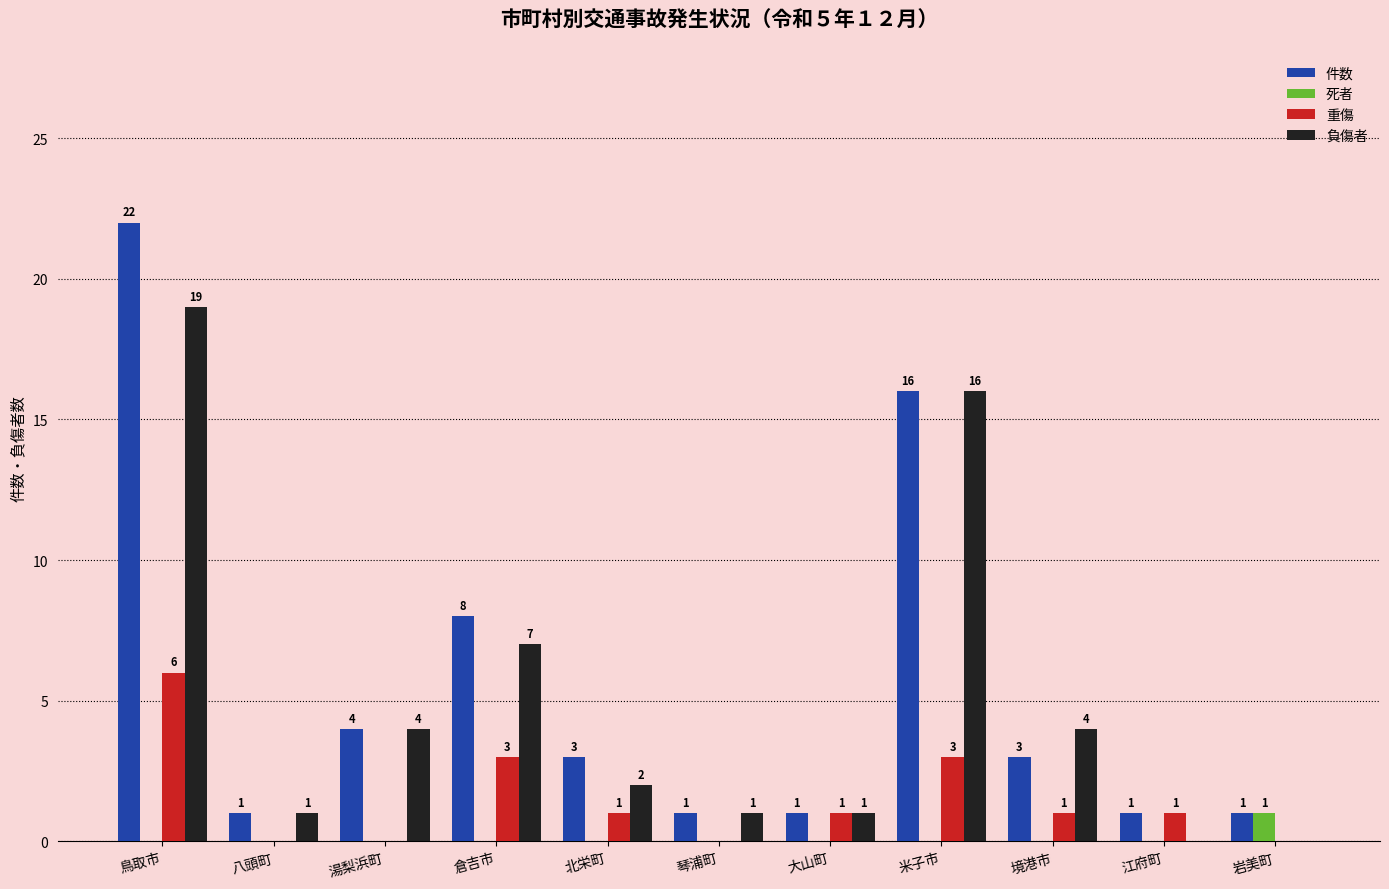

Reading right to left, what are all the values shown in this chart?

件数: 岩美町=1	江府町=1	境港市=3	米子市=16	大山町=1	琴浦町=1	北栄町=3	倉吉市=8	湯梨浜町=4	八頭町=1	鳥取市=22
死者: 岩美町=1	江府町=0	境港市=0	米子市=0	大山町=0	琴浦町=0	北栄町=0	倉吉市=0	湯梨浜町=0	八頭町=0	鳥取市=0
重傷: 岩美町=0	江府町=1	境港市=1	米子市=3	大山町=1	琴浦町=0	北栄町=1	倉吉市=3	湯梨浜町=0	八頭町=0	鳥取市=6
負傷者: 岩美町=0	江府町=0	境港市=4	米子市=16	大山町=1	琴浦町=1	北栄町=2	倉吉市=7	湯梨浜町=4	八頭町=1	鳥取市=19